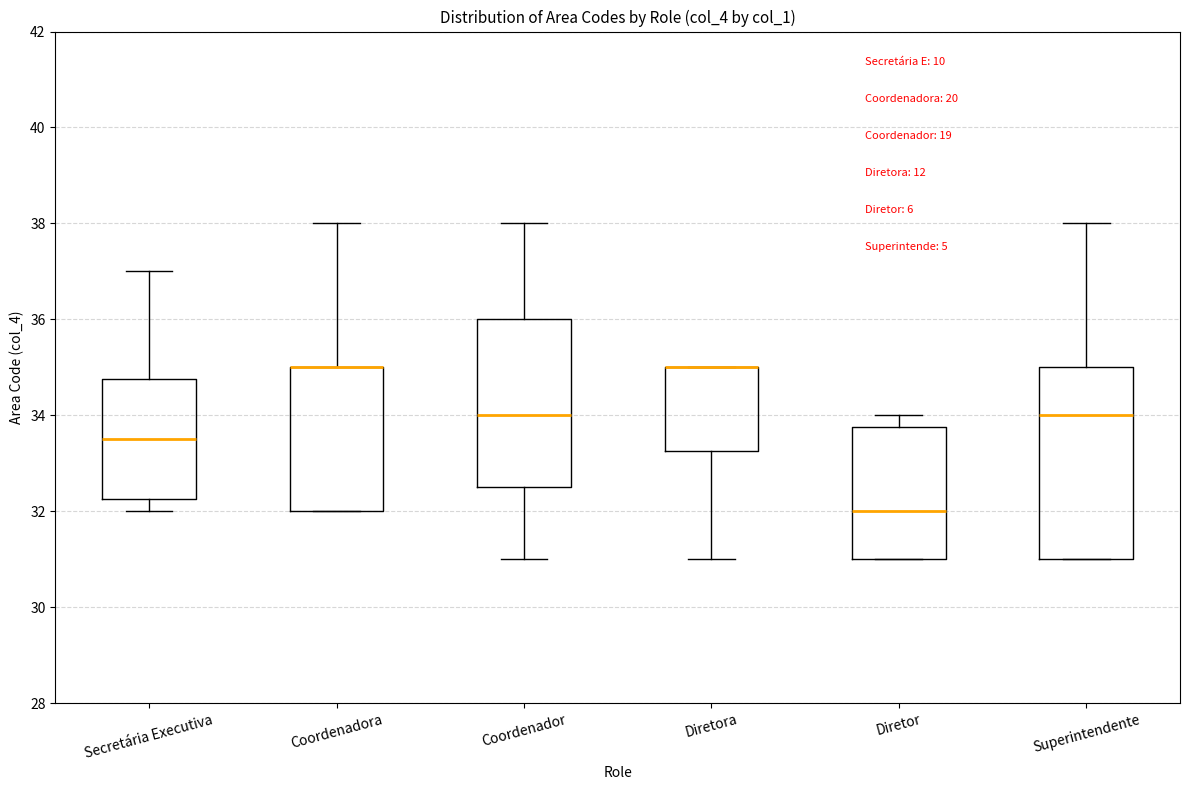

Where does the lower whisker of the box for Coordenador end on the y-axis? The values are not printed on the chart, so give them approximately, as read against the axis.

31.0